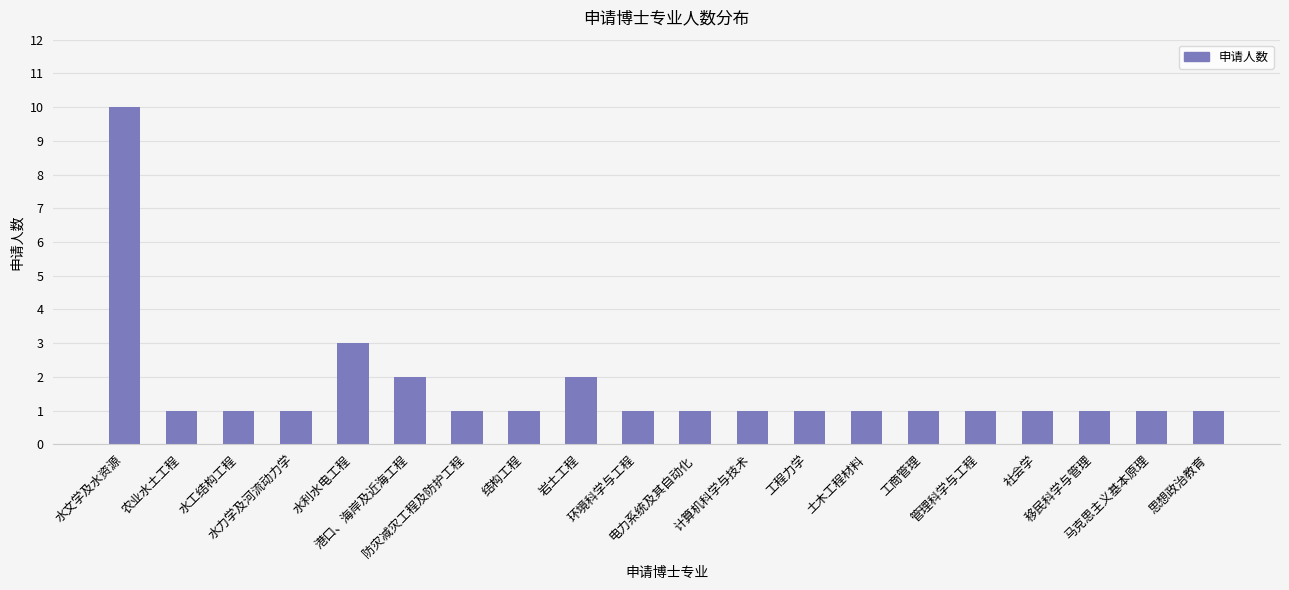

Where is the data nearest to the value 5?

水利水电工程